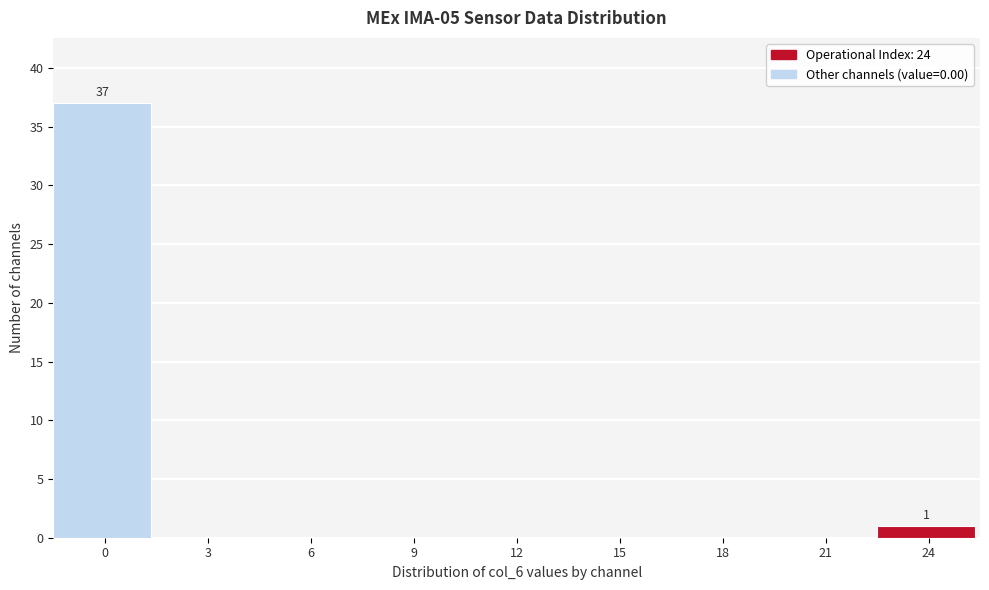

Reading right to left, extract all data points from this chart.

24=1	21=0	18=0	15=0	12=0	9=0	6=0	3=0	0=37